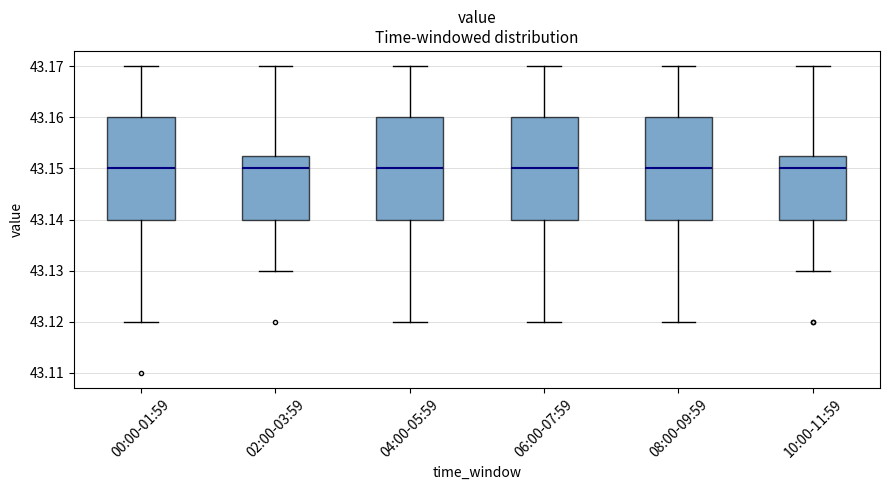

Reading left to right, read every box against the y-axis: the position of its median line, the range the box covers, and the ends of its whiskers. The values are not printed on the chart, so give them approximately, as read against the axis.

00:00-01:59: median 43.150, box 43.140 to 43.160, whiskers 43.120 to 43.170
02:00-03:59: median 43.150, box 43.140 to 43.153, whiskers 43.130 to 43.170
04:00-05:59: median 43.150, box 43.140 to 43.160, whiskers 43.120 to 43.170
06:00-07:59: median 43.150, box 43.140 to 43.160, whiskers 43.120 to 43.170
08:00-09:59: median 43.150, box 43.140 to 43.160, whiskers 43.120 to 43.170
10:00-11:59: median 43.150, box 43.140 to 43.153, whiskers 43.130 to 43.170